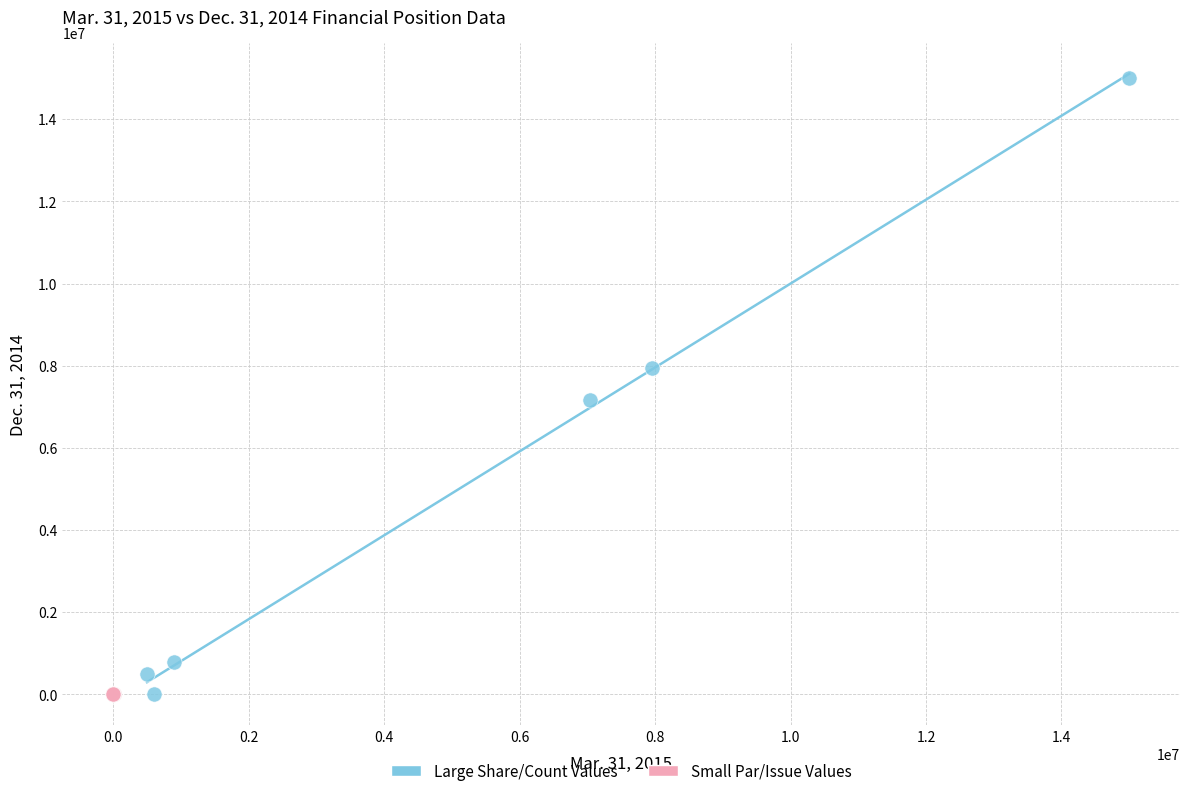

Which series reaches the maximum Y coordinate?

Large Share/Count Values